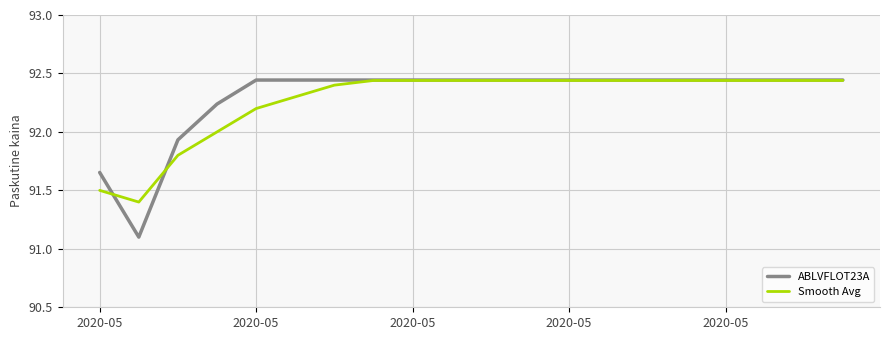

True or false: ABLVFLOT23A and Smooth Avg cross at least once.

True